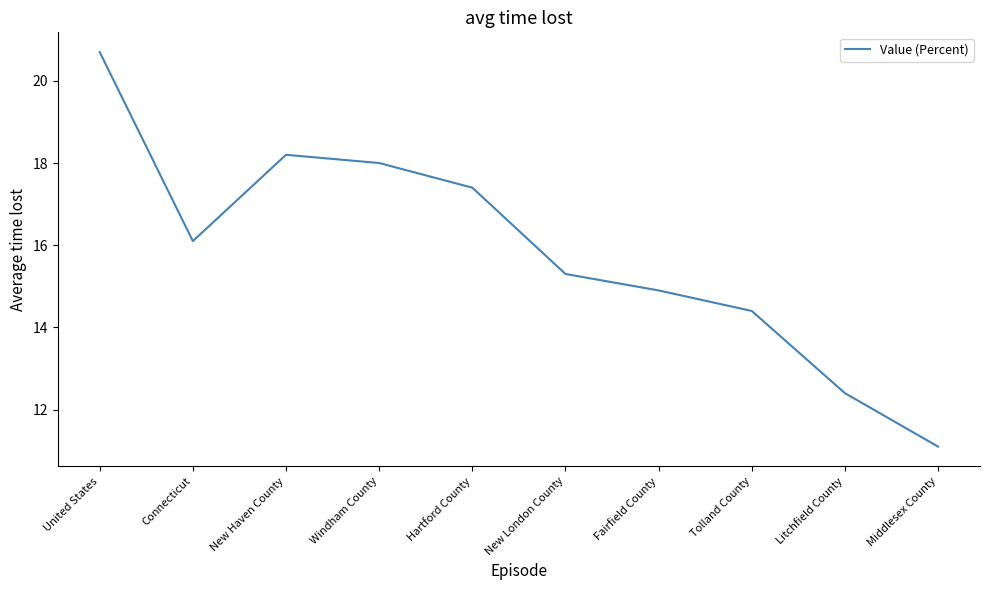

How many lines are shown in the chart?

1